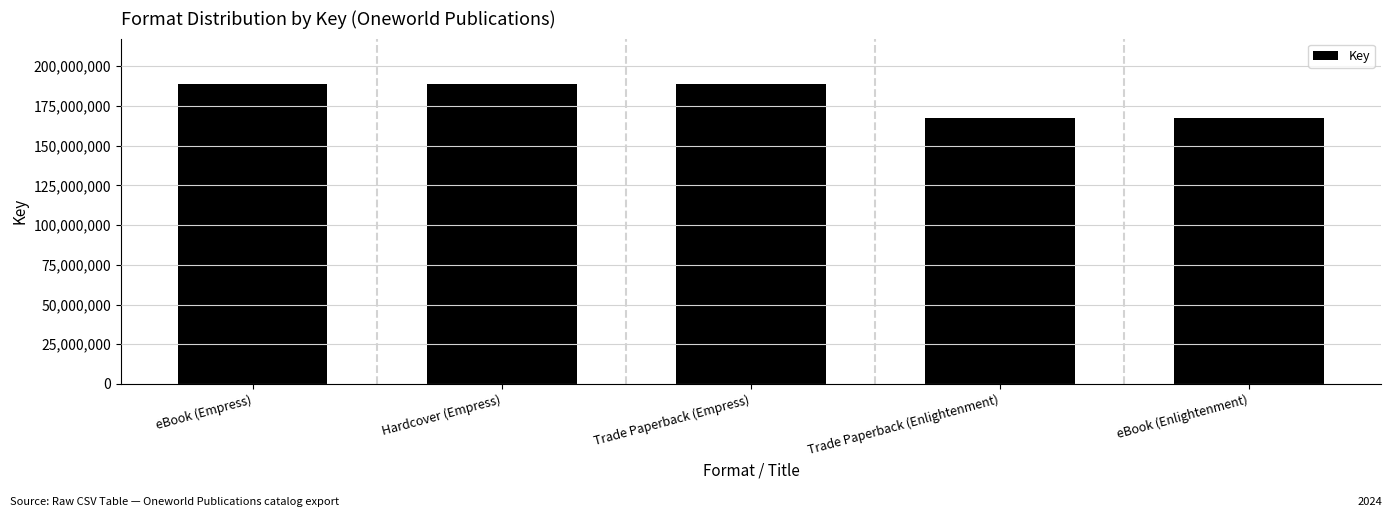

Is it true that the value at Trade Paperback (Empress) is 188971856?

True